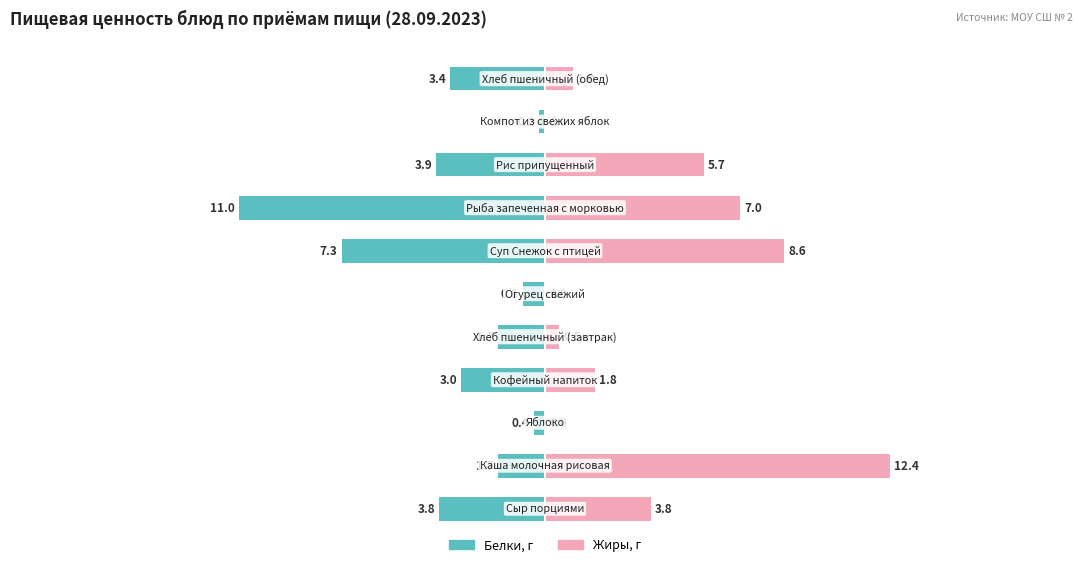

Reading left to right, transcribe all the data shown in this chart.

Белки: -3.8	-1.7	-0.4	-3.0	-1.7	-0.8	-7.3	-11.0	-3.9	-0.2	-3.4
Жиры: 3.8	12.4	0.0	1.8	0.5	0.0	8.6	7.0	5.7	0.0	1.0